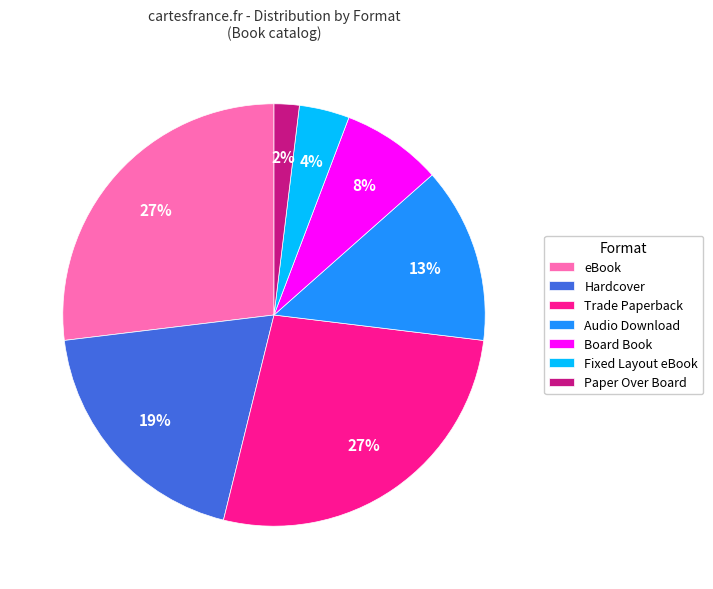

True or false: Paper Over Board accounts for 2% of the total.

True